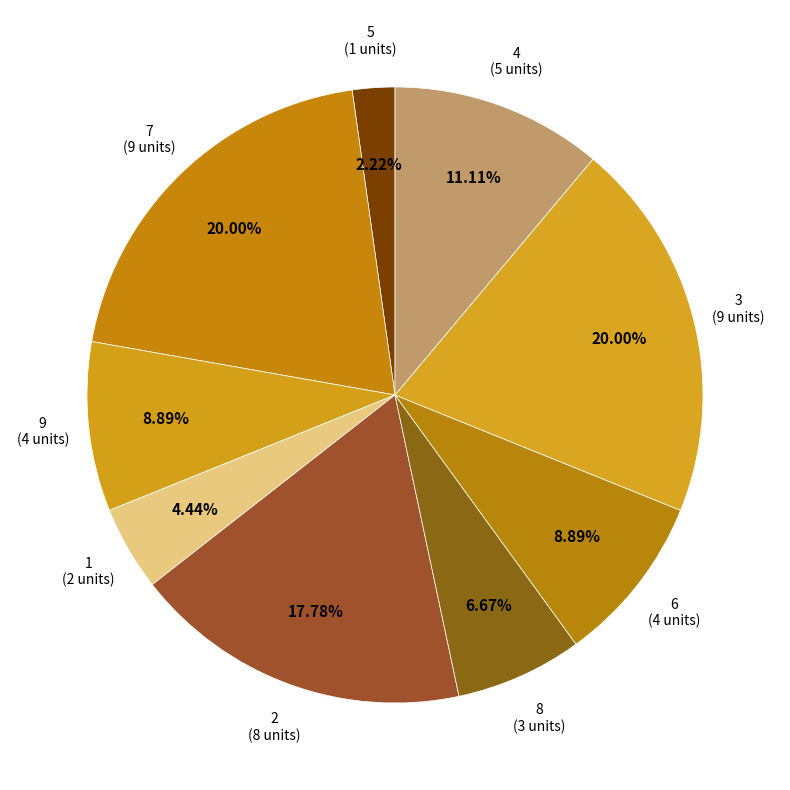

To the nearest percent, what percentage of the pie is 7?

20%